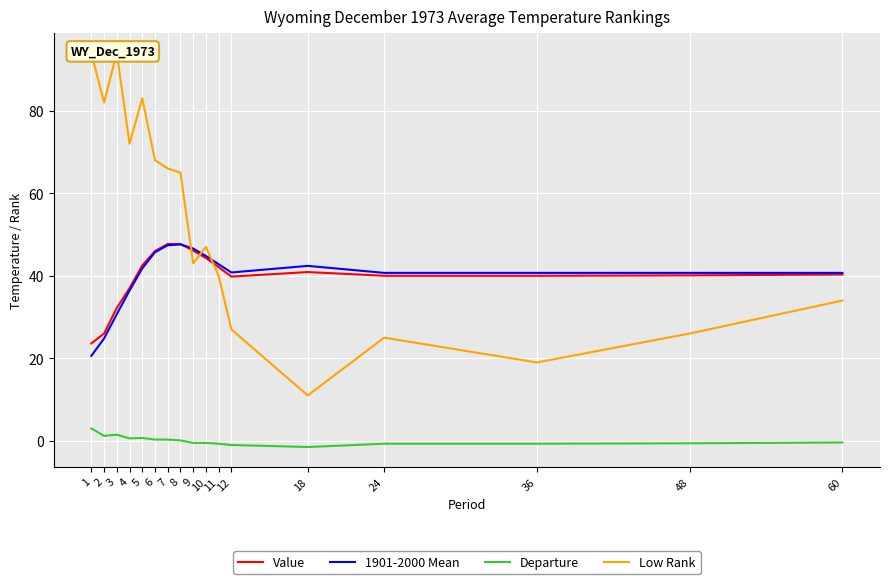

Reading left to right, what are all the values shown in this chart?

Value: 1=23.6	2=26.0	3=32.2	4=37.0	5=42.5	6=46.0	7=47.7	8=47.7	9=46.1	10=44.3	11=42.1	12=39.8	18=40.9	24=40.0	36=40.0	48=40.1	60=40.3
1901-2000 Mean: 1=20.6	2=24.8	3=30.7	4=36.4	5=41.8	6=45.7	7=47.4	8=47.6	9=46.6	10=44.8	11=42.8	12=40.8	18=42.4	24=40.7	36=40.7	48=40.7	60=40.7
Departure: 1=3.0	2=1.2	3=1.5	4=0.6	5=0.7	6=0.3	7=0.3	8=0.1	9=-0.5	10=-0.5	11=-0.7	12=-1.0	18=-1.5	24=-0.7	36=-0.7	48=-0.6	60=-0.4
Low Rank: 1=94.0	2=82.0	3=94.0	4=72.0	5=83.0	6=68.0	7=66.0	8=65.0	9=43.0	10=47.0	11=40.0	12=27.0	18=11.0	24=25.0	36=19.0	48=26.0	60=34.0